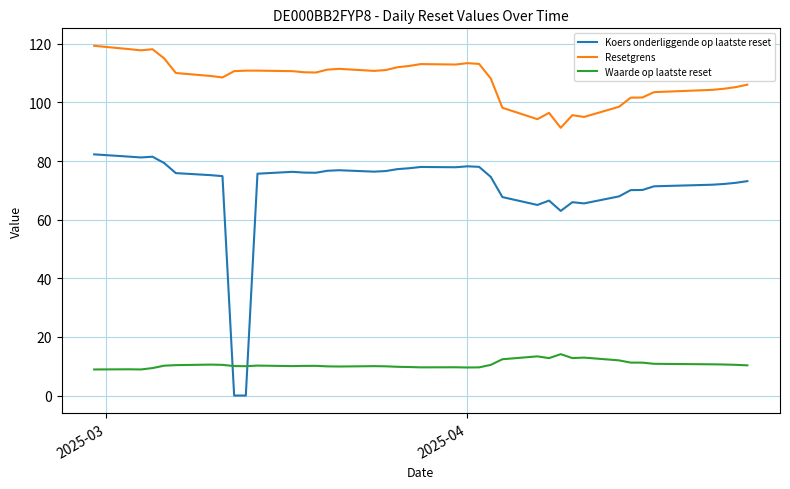

True or false: Waarde op laatste reset and Resetgrens cross at least once.

False